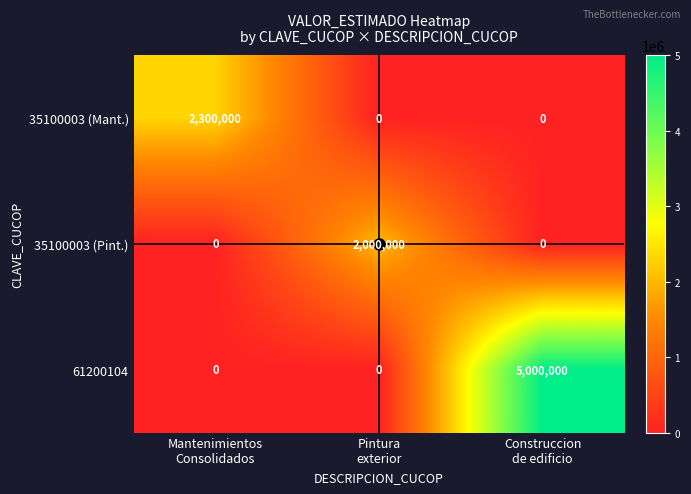

At which category is the sum across all series the highest?

Construccion
de edificio